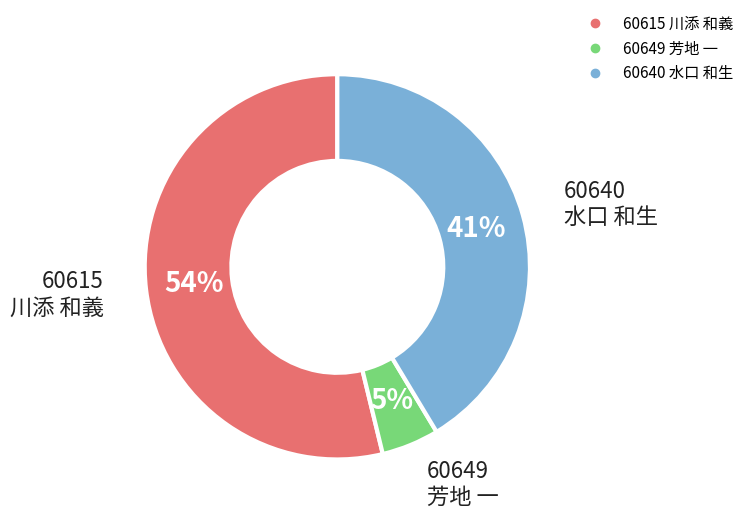

Between 60640 水口 和生 and 60649 芳地 一, which is larger?

60640 水口 和生